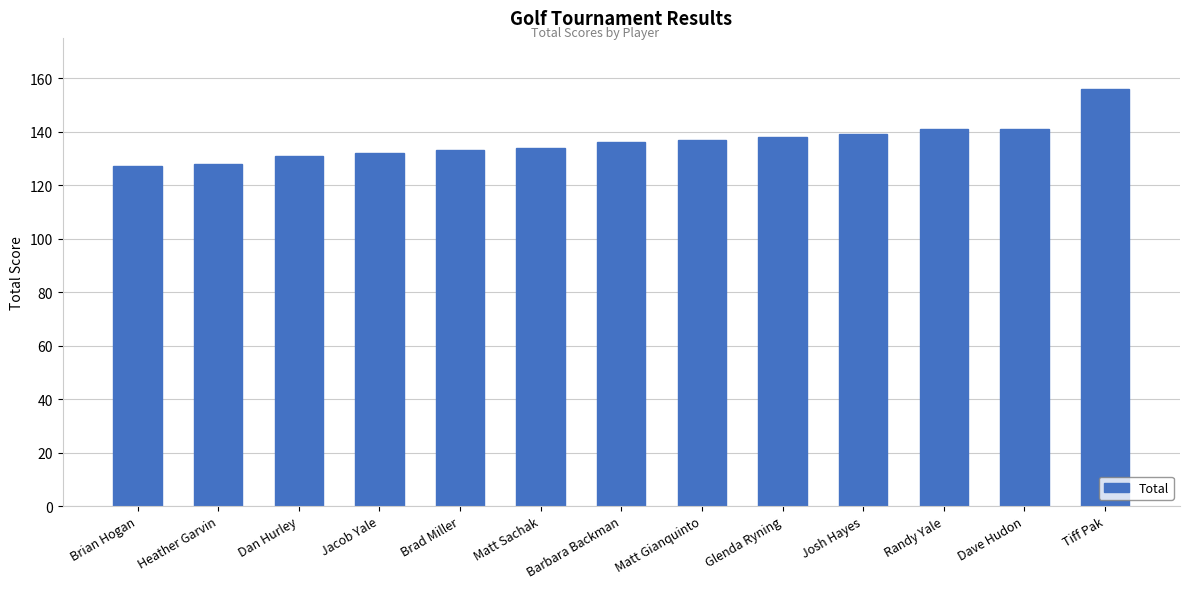

Reading left to right, what are all the values shown in this chart?

127	128	131	132	133	134	136	137	138	139	141	141	156